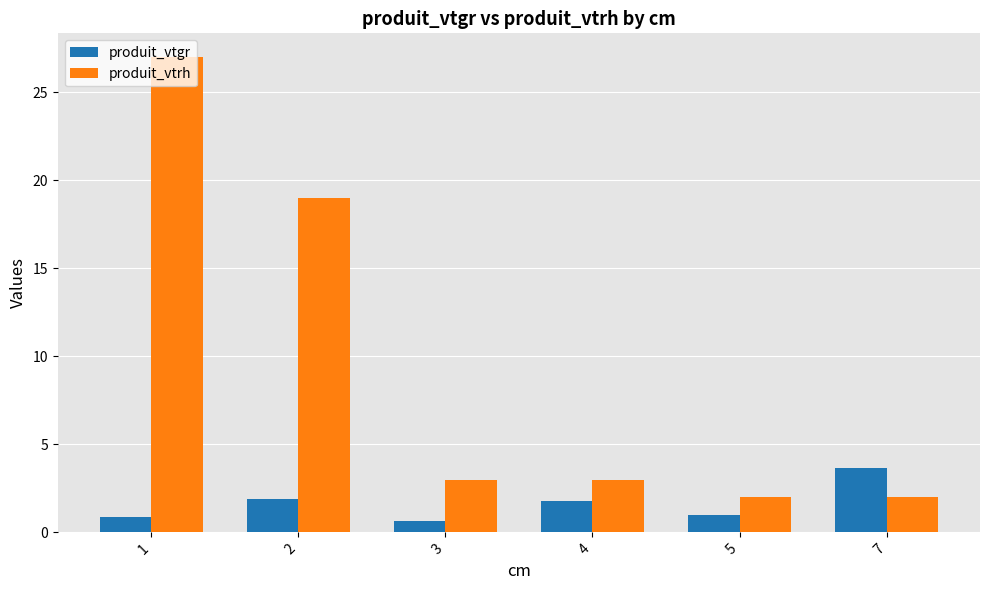

Rank the series by their maximum value, from highest to lowest.

produit_vtrh, produit_vtgr